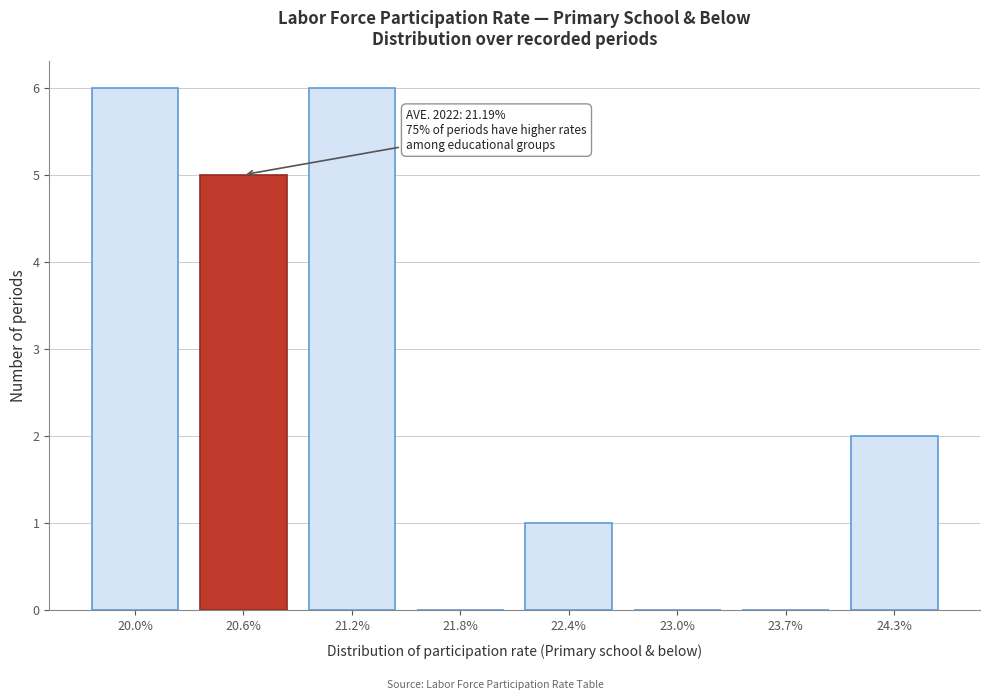

Reading left to right, transcribe all the data shown in this chart.

20.0%=6	20.6%=5	21.2%=6	21.8%=0	22.4%=1	23.0%=0	23.7%=0	24.3%=2